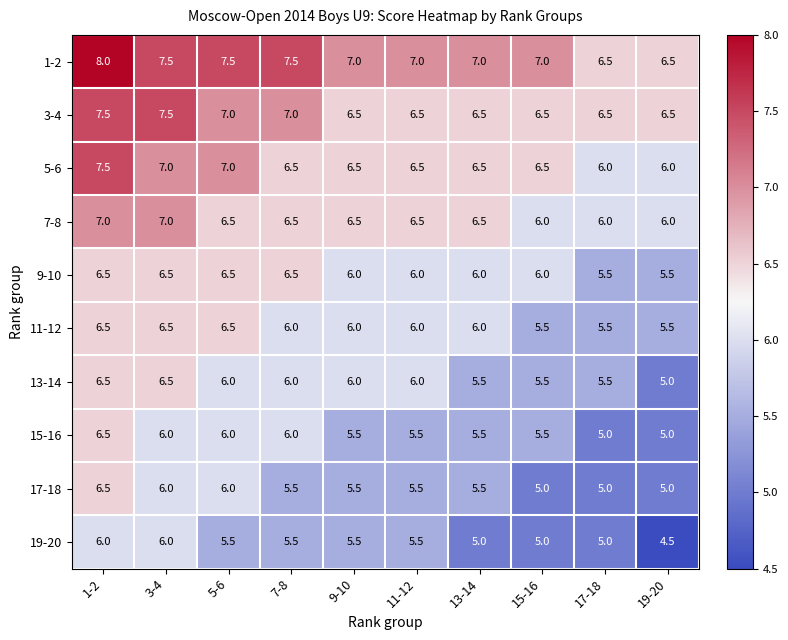

What is the difference between the maximum and minimum values in the 5-6 series?

1.5